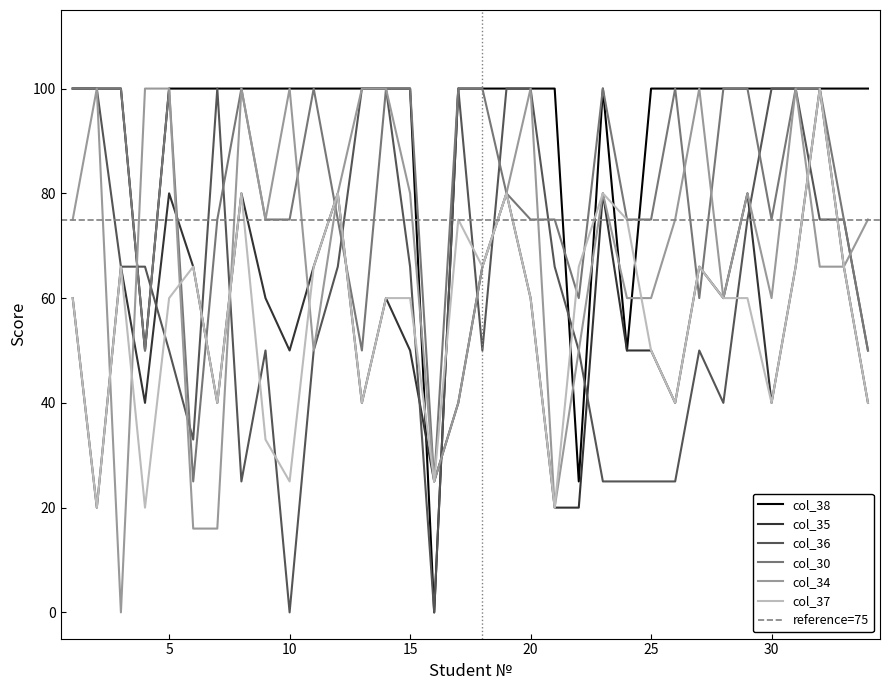

What value does the col_38 series have at 21?

100